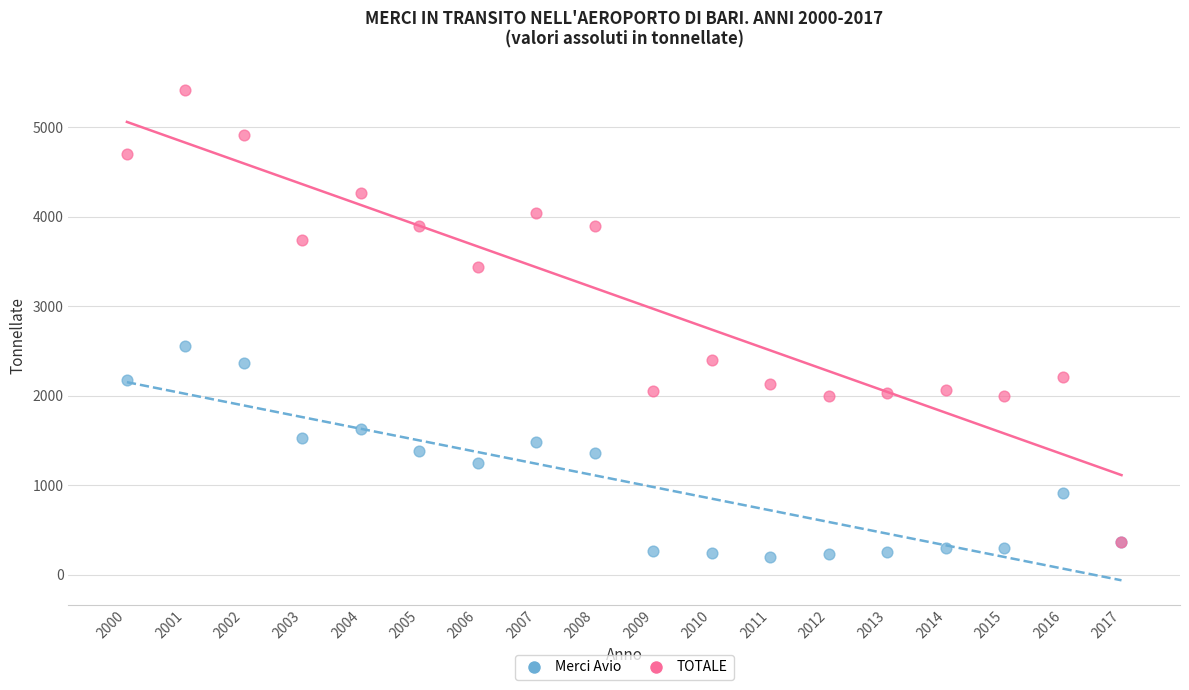

In the TOTALE series, what Y value is closest to 2893?

2402